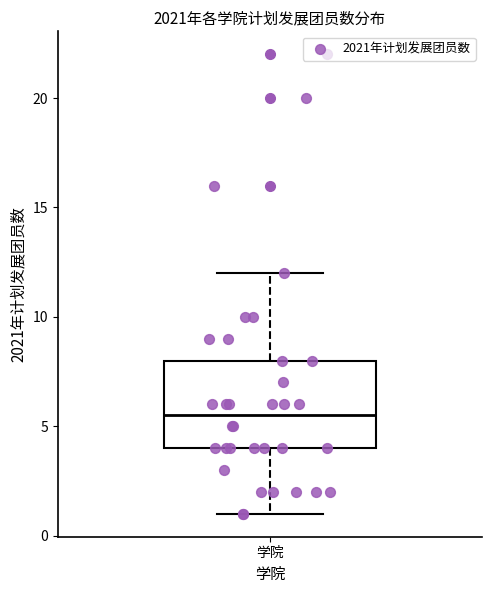

Transcribe this box plot: give where the median line is, the range the box spans, and where the two whiskers end, as read against the y-axis. The values are not printed on the chart, so give them approximately, as read against the axis.

median 5.5, box 4.0 to 8.0, whiskers 1.0 to 12.0